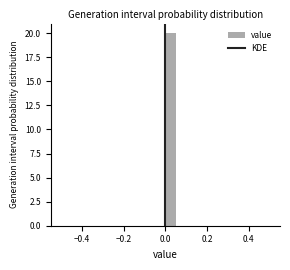

Read against the x-axis, roughly where is the centre of the tallest bar?

0.02